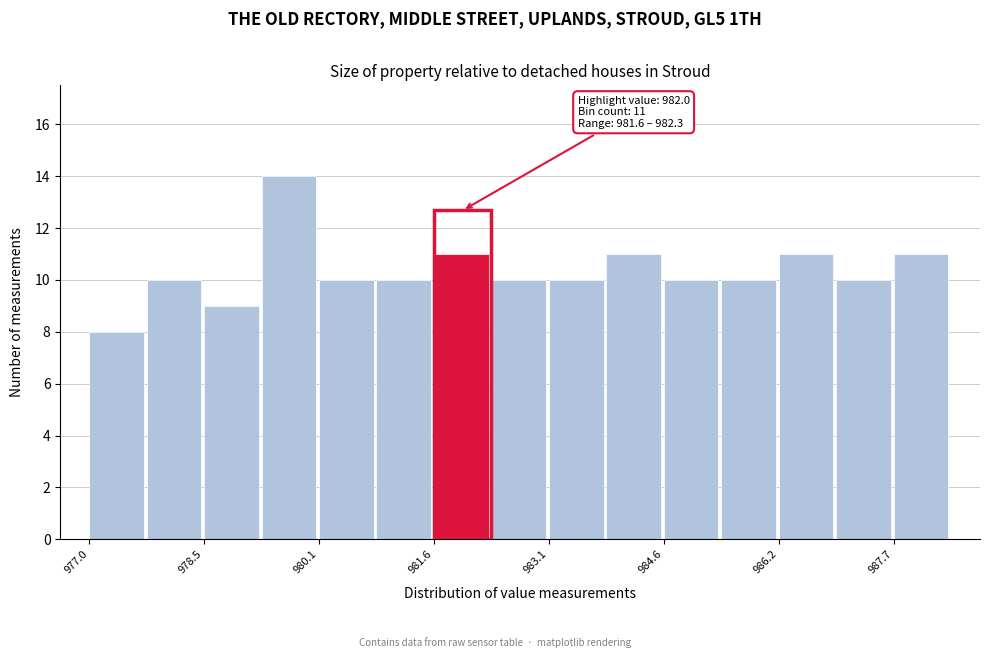

Around what value on the x-axis is the tallest bar? Give the approximate position of its centre, as read against the axis.

979.6